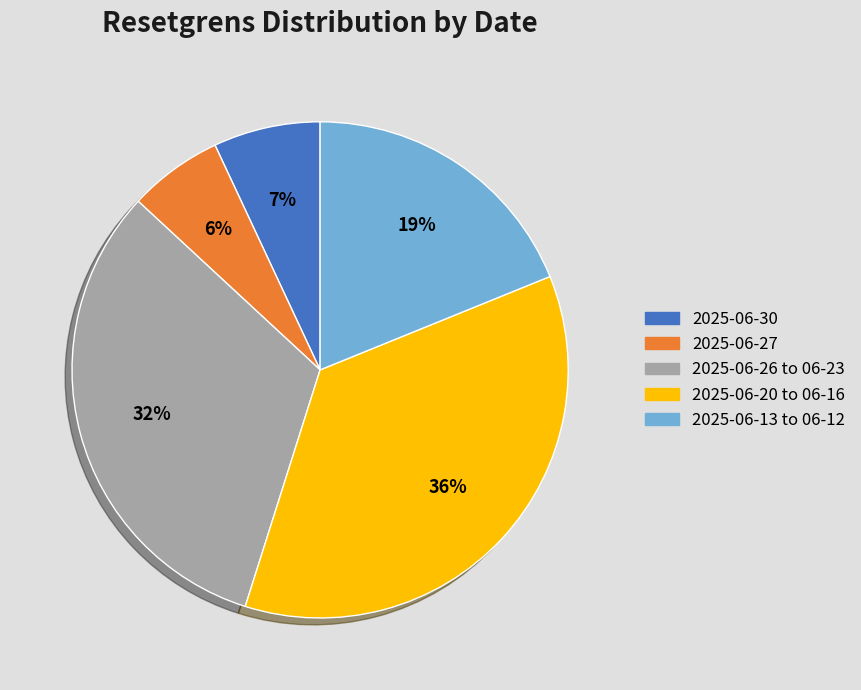

Is there any slice that represents more than half of the pie?

No